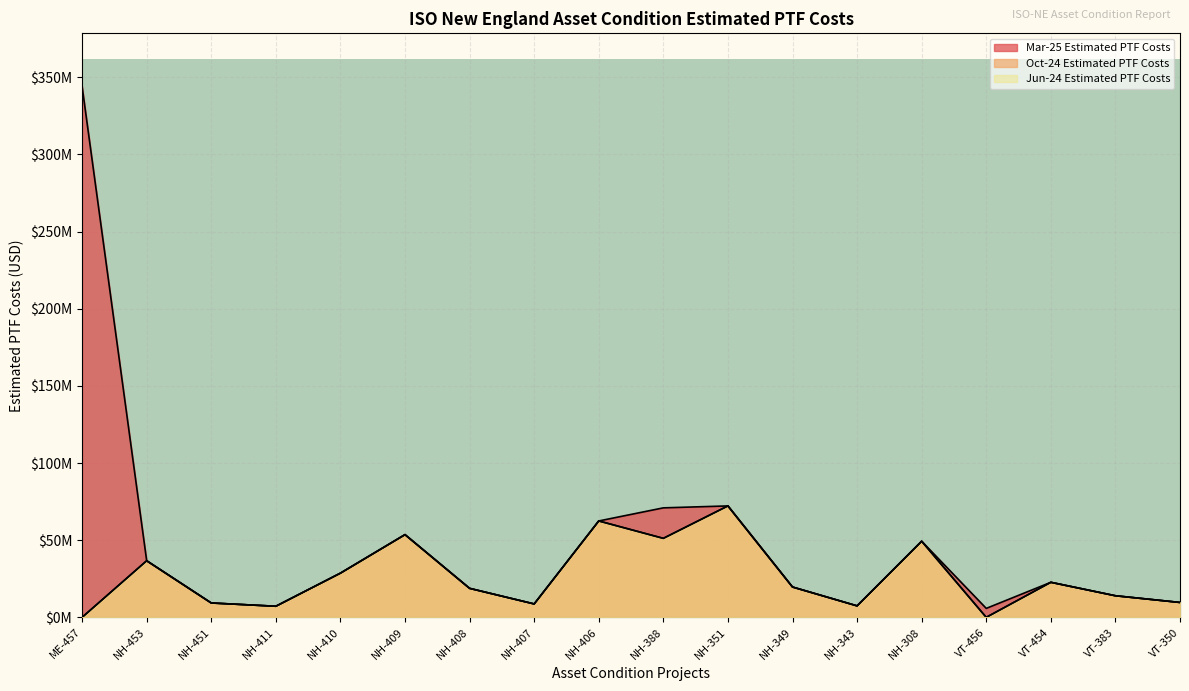

How many positive values does the Jun-24 Estimated PTF Costs series have?

16